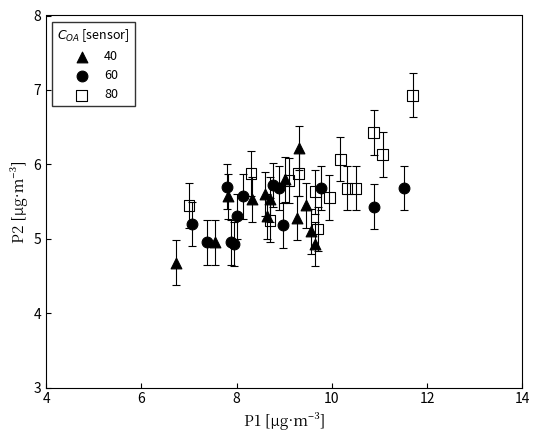

Which series reaches the minimum Y coordinate?

40